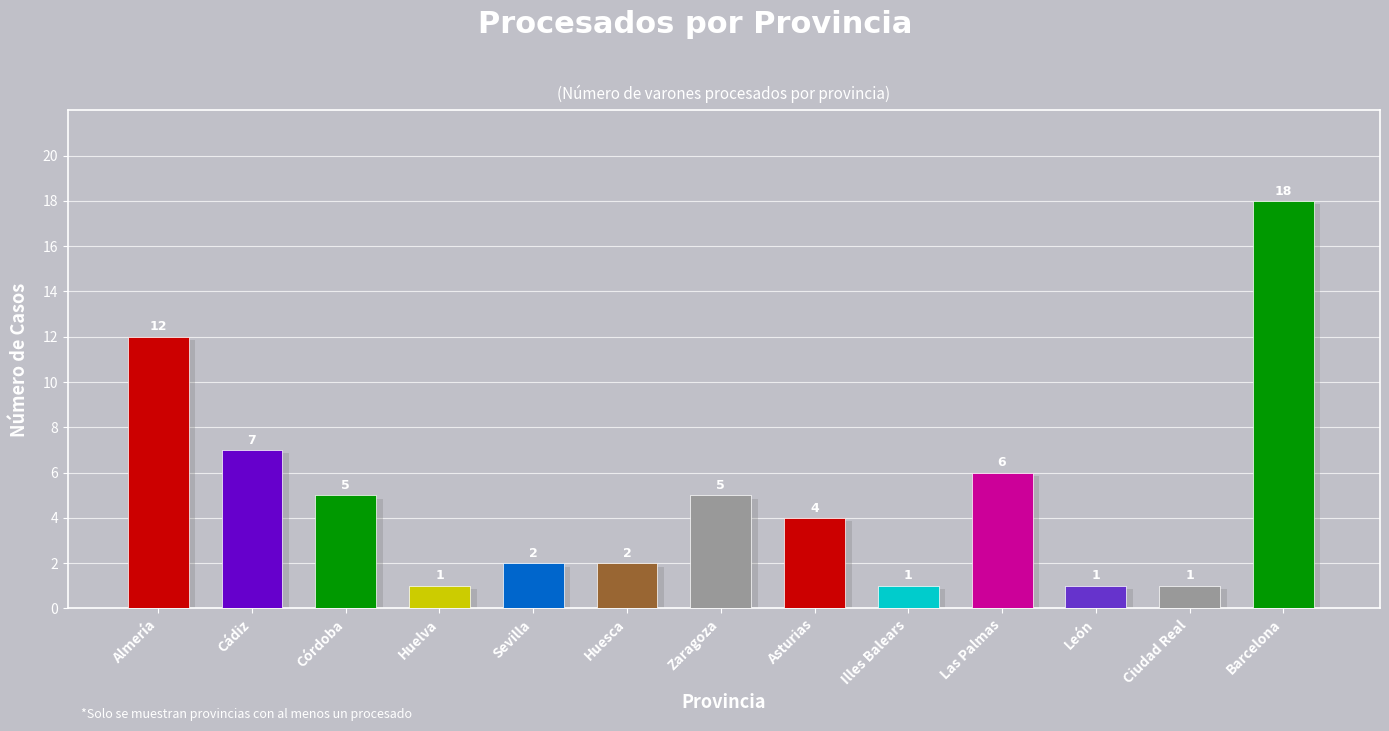

Are the bars horizontal?

No